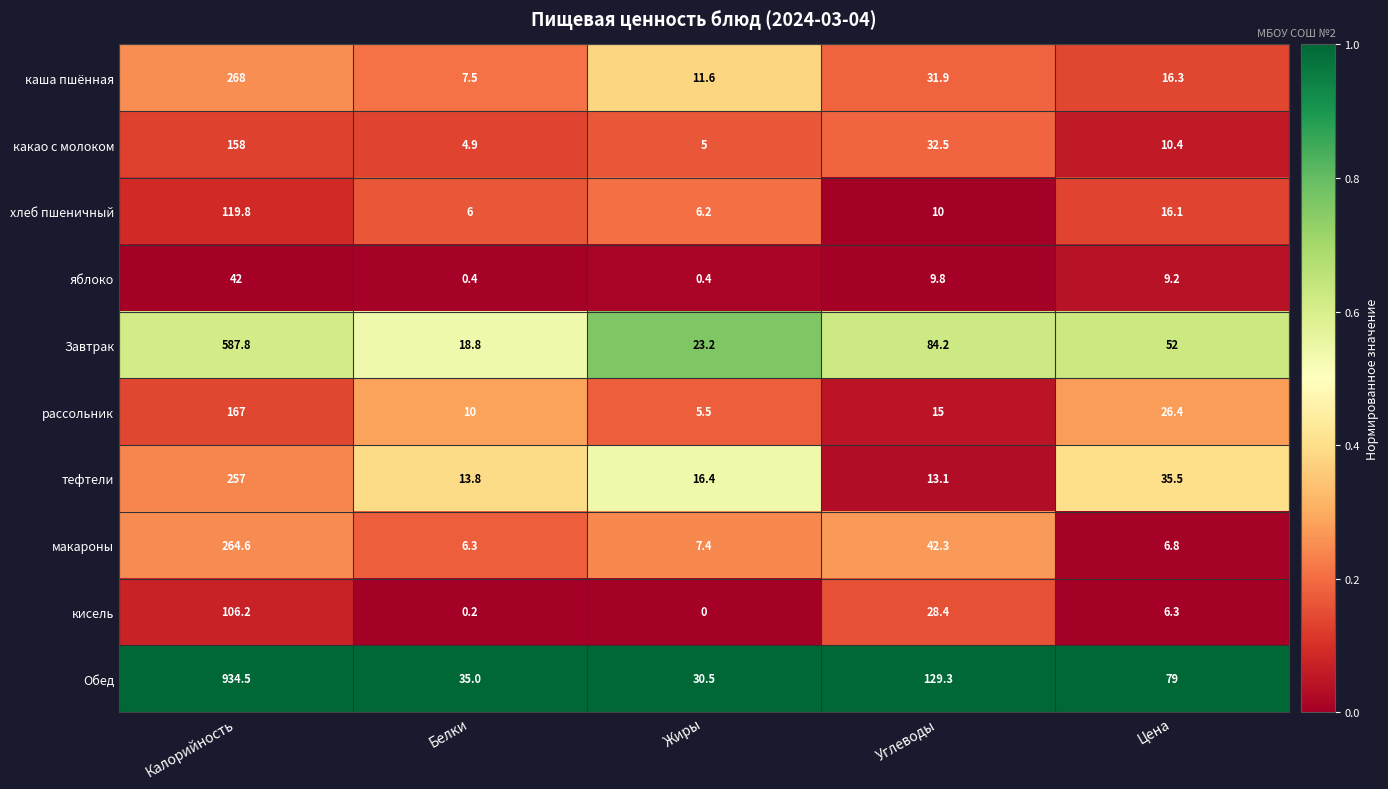

At which category does the chart reach its peak across all series?

Калорийность